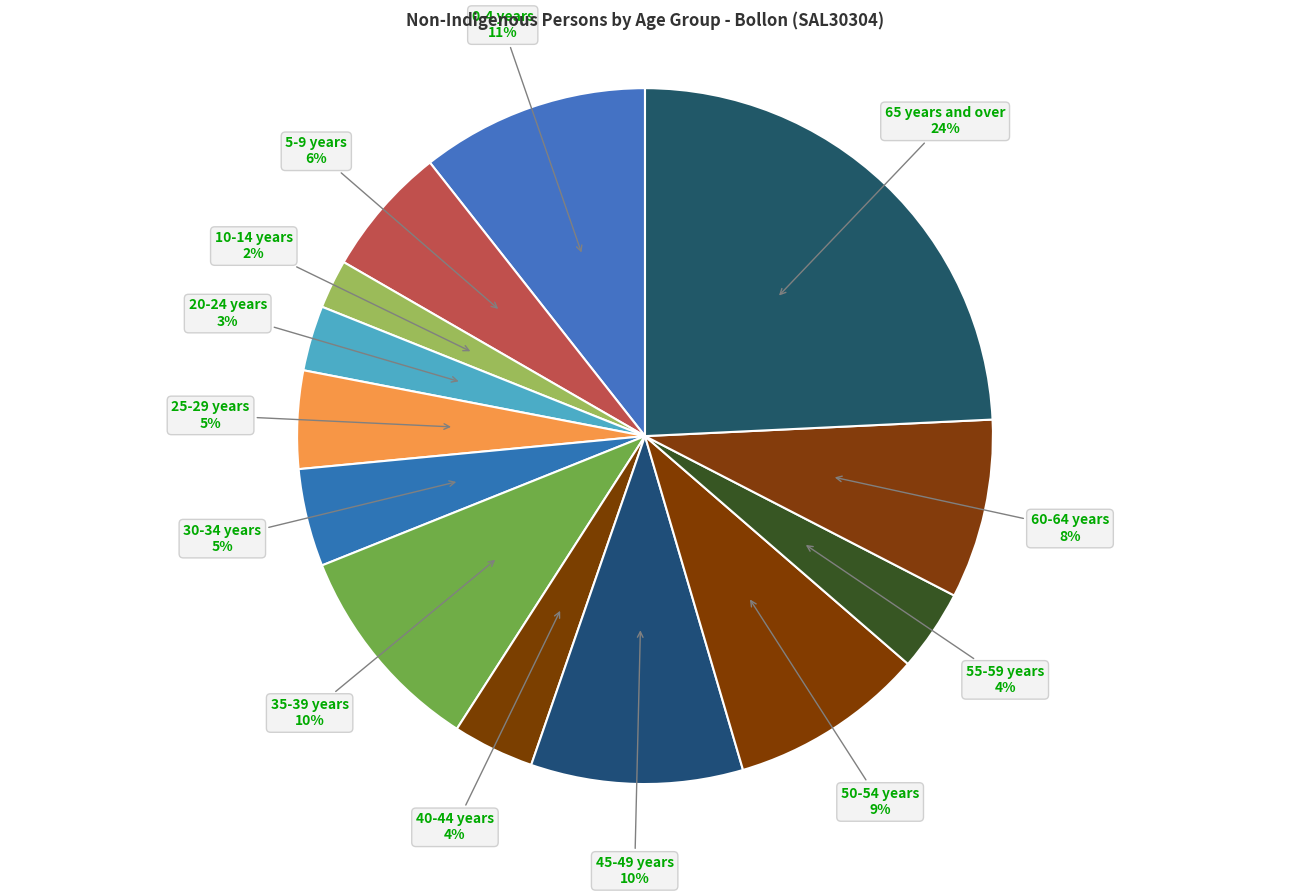

What is the ratio of the value at 55-59 years to the value at 50-54 years?

0.4